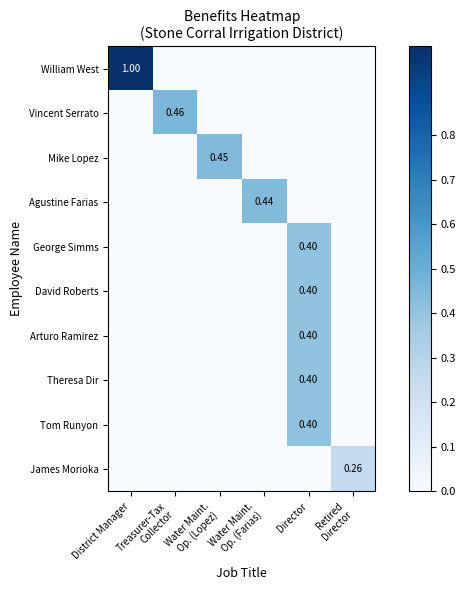

The value of George Simms at Treasurer-Tax Collector is 0.0. True or false?

True